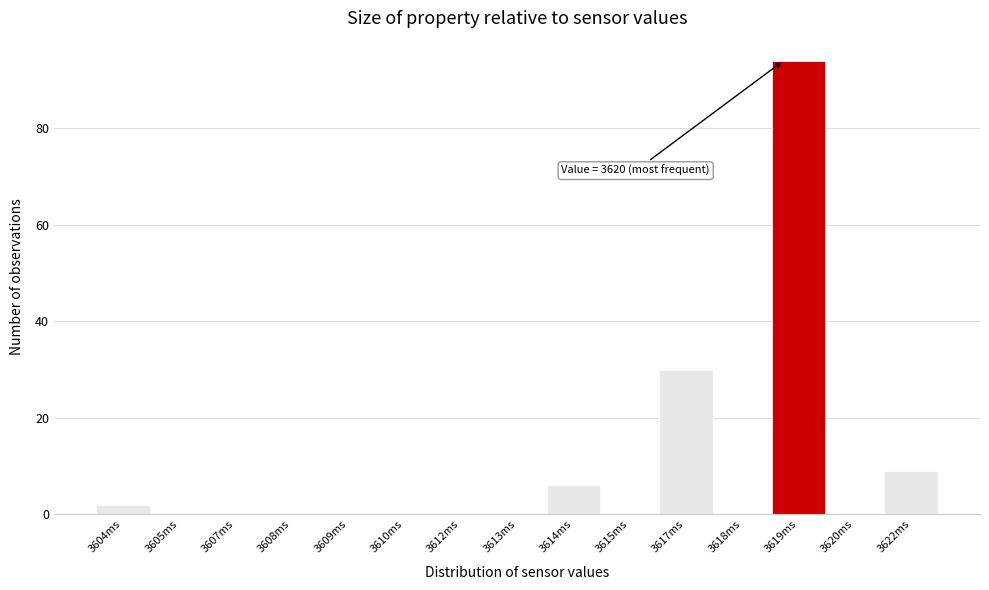

Reading left to right, extract all data points from this chart.

3604ms=2	3605ms=0	3607ms=0	3608ms=0	3609ms=0	3610ms=0	3612ms=0	3613ms=0	3614ms=6	3615ms=0	3617ms=30	3618ms=0	3619ms=94	3620ms=0	3622ms=9